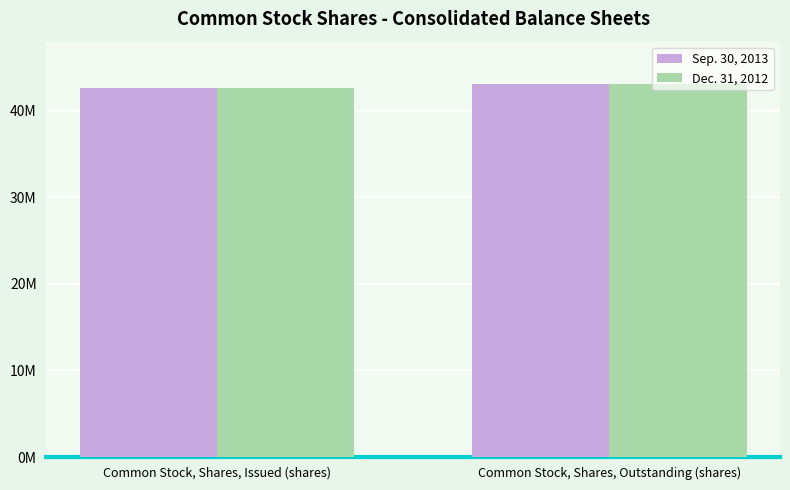

Rank the categories by Sep. 30, 2013 value from lowest to highest.

Common Stock, Shares, Issued (shares), Common Stock, Shares, Outstanding (shares)